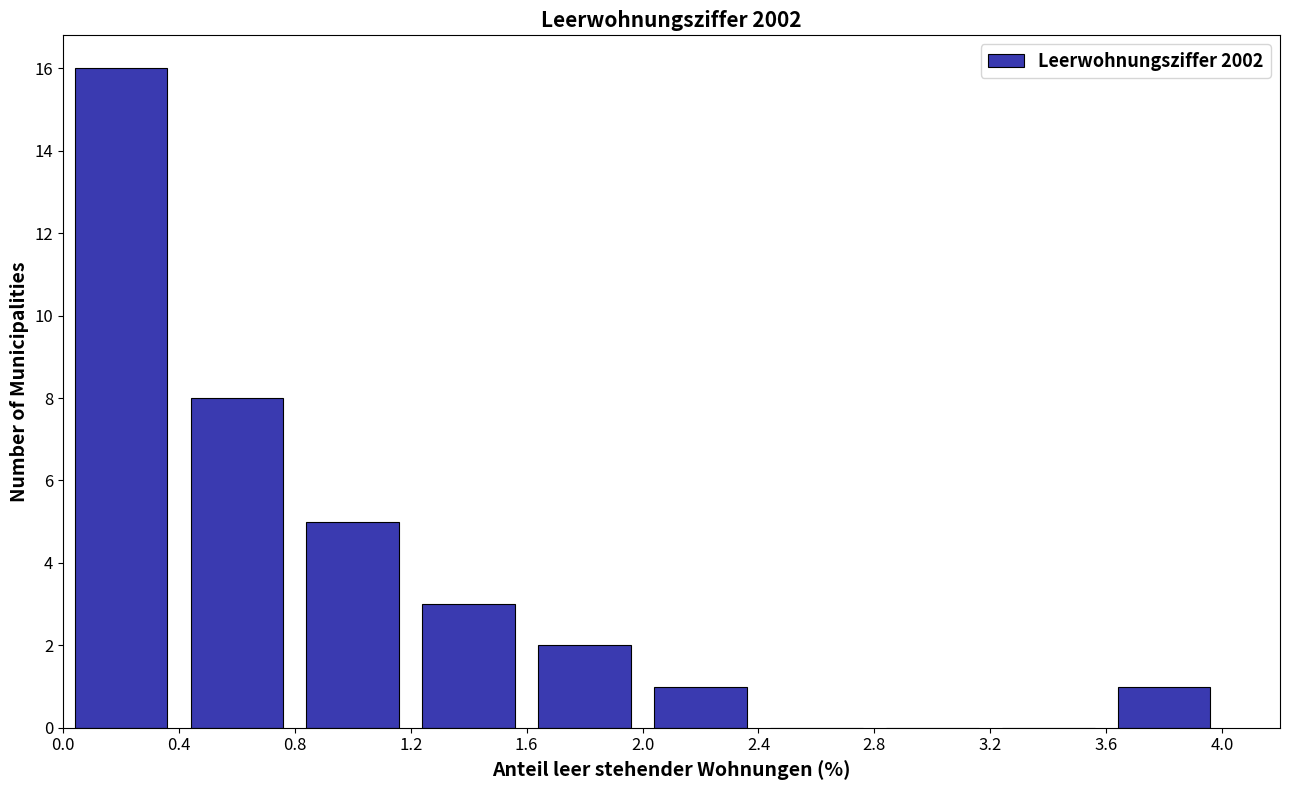

How tall is the bar that spans 2.0 to 2.4 on the x-axis? The values are not printed on the chart, so give them approximately, as read against the axis.

1